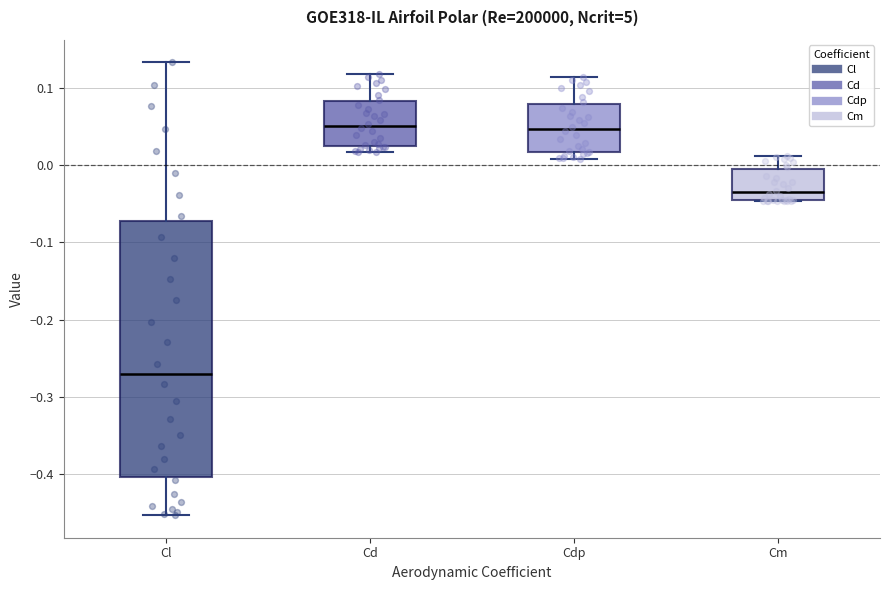

Which box's median line is the lowest?

Cl